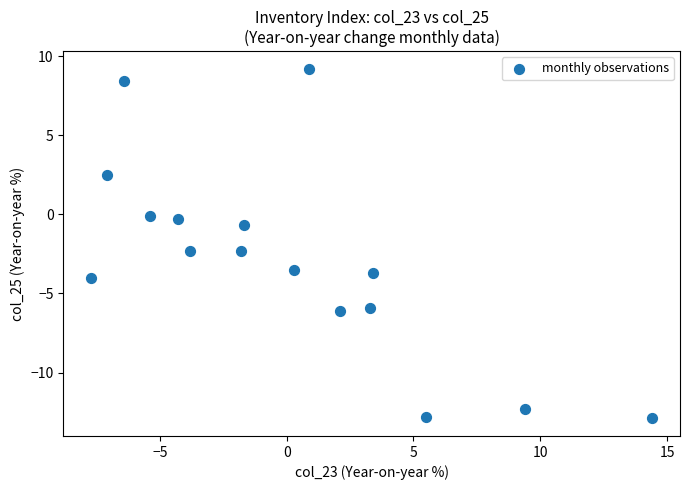

What is the range of Y values (max minus min)?

22.1